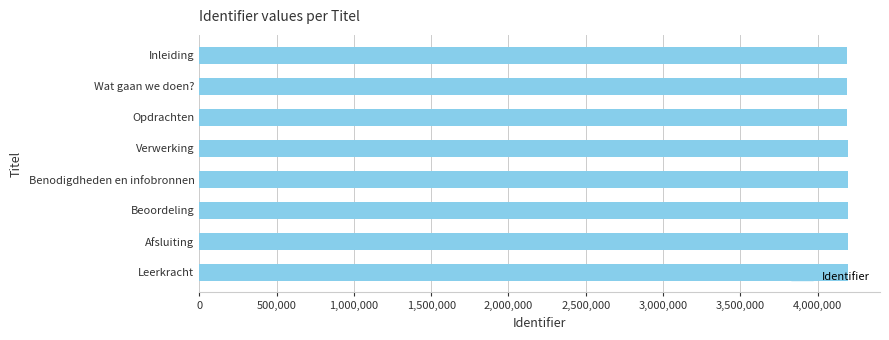

What is the minimum value shown in the chart?

4192802